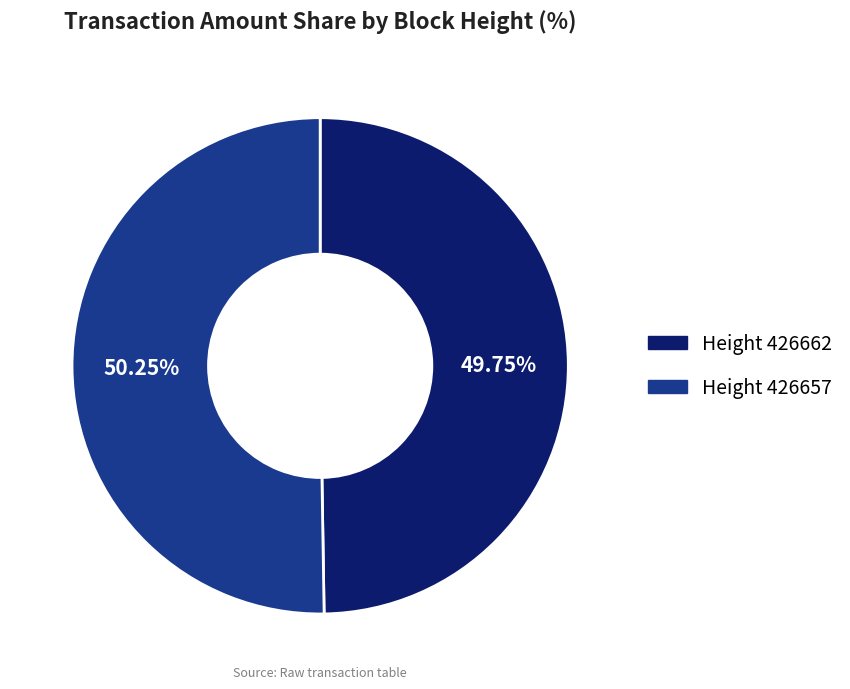

Is there any slice that represents more than half of the pie?

Yes